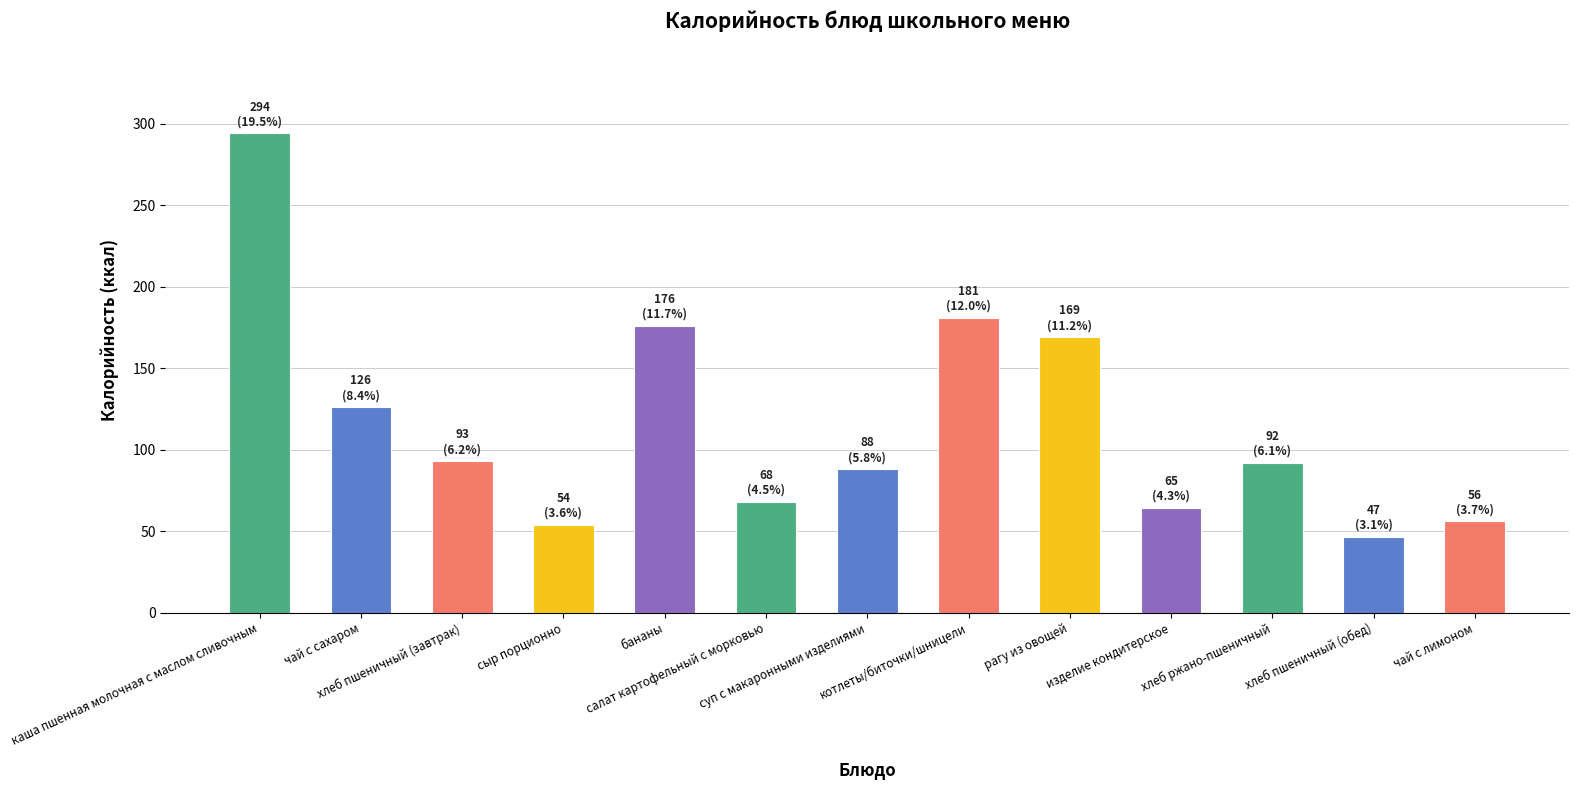

What is the label of the 1st bar from the left?

каша пшенная молочная с маслом сливочным